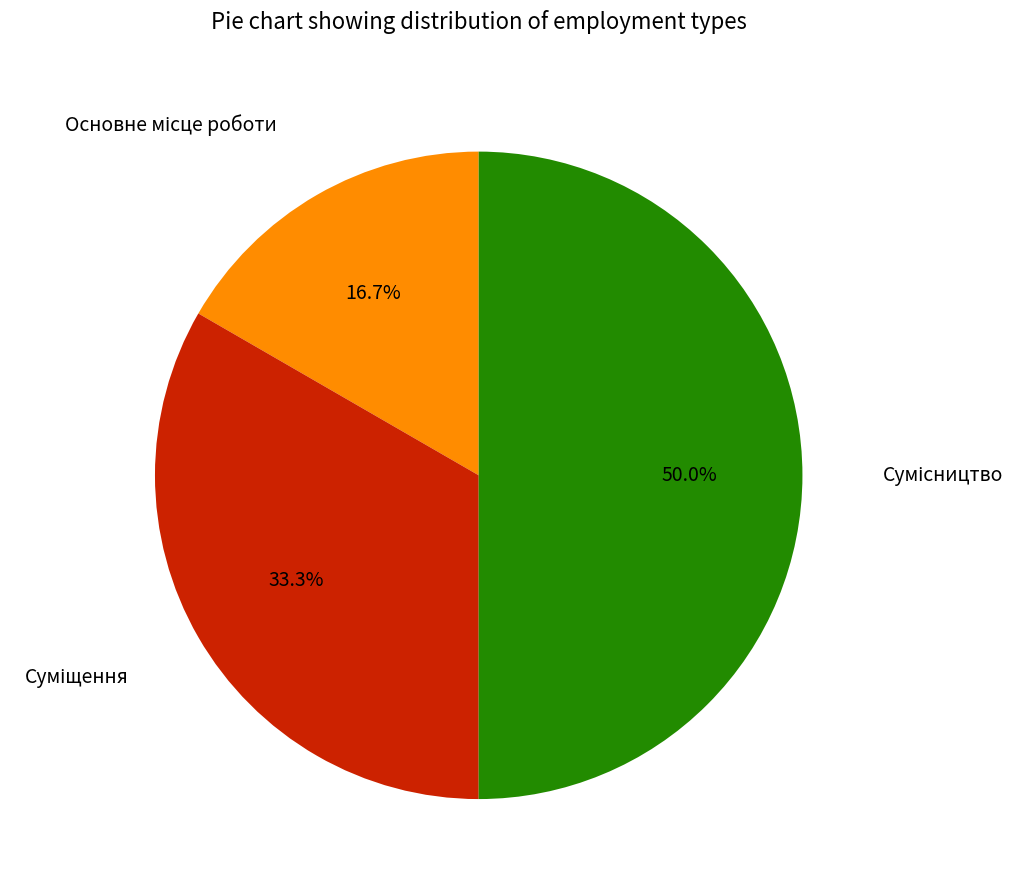

Count the number of slices in the pie.

3